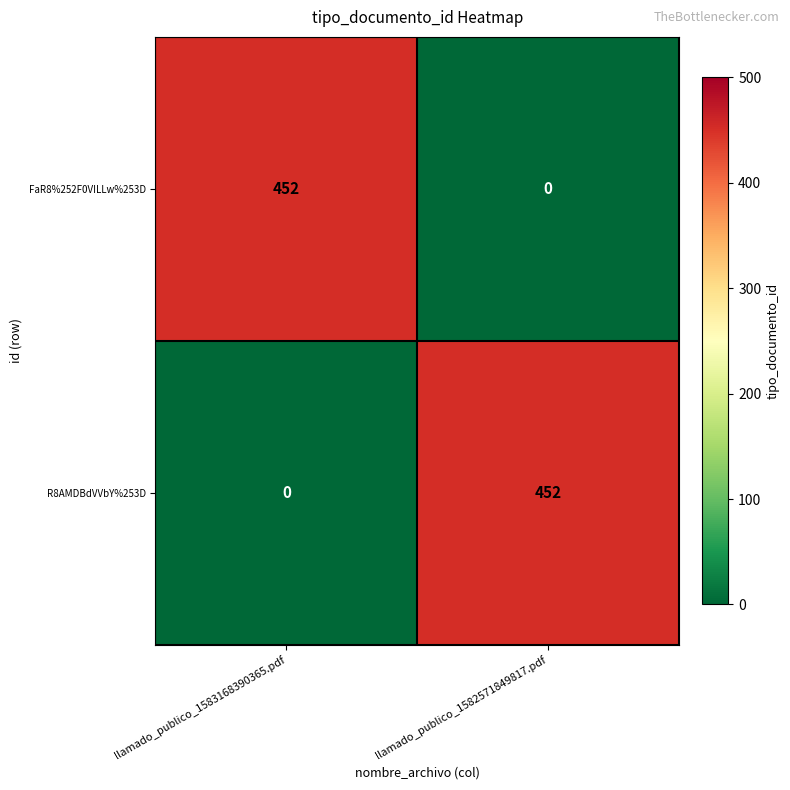

The R8AMDBdVVbY%253D series shows 0 at llamado_publico_1583168390365.pdf. True or false?

True